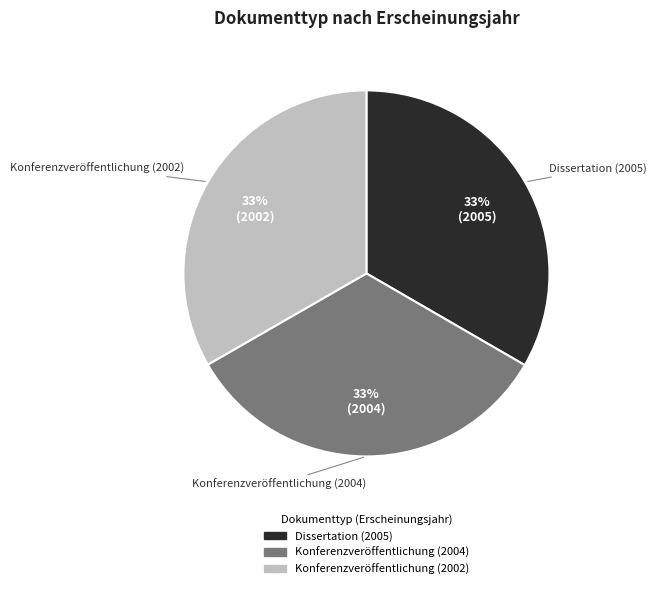

What percentage is the Dissertation (2005) slice, to the nearest percent?

33%